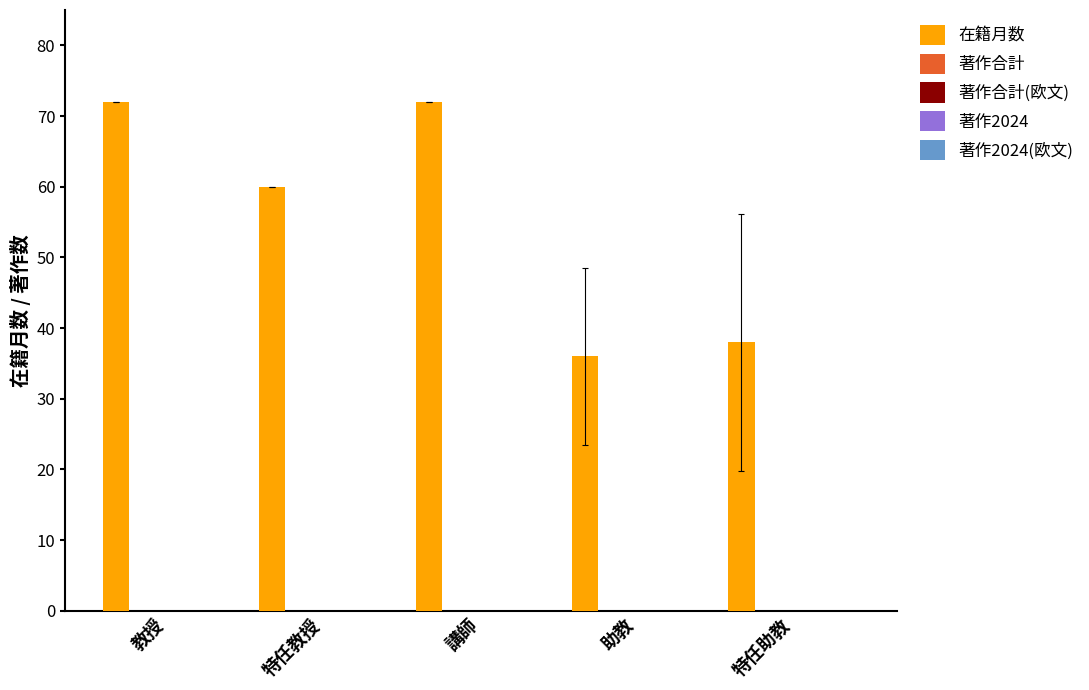

What is the maximum value shown in the chart?

72